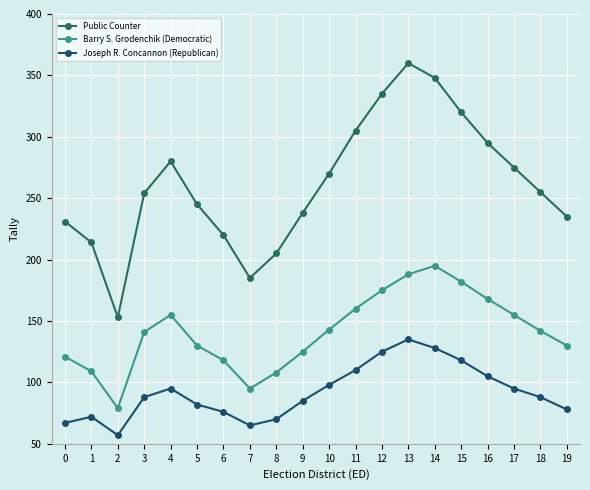

How many series are shown in this chart?

3